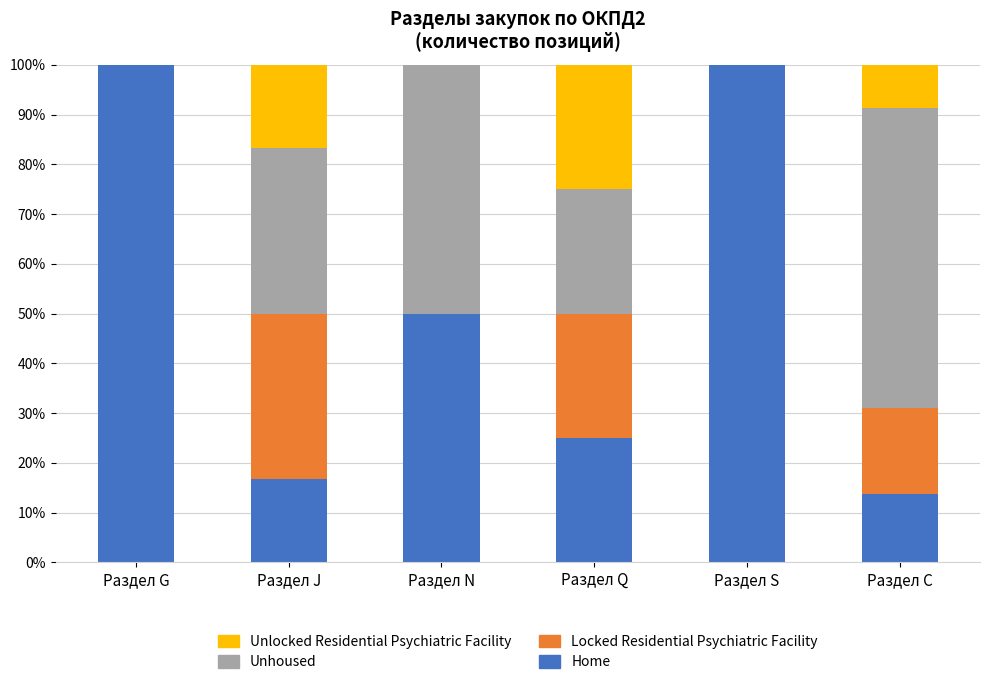

Reading left to right, what are the values for Home?

Раздел G=100.0	Раздел J=16.7	Раздел N=50.0	Раздел Q=25.0	Раздел S=100.0	Раздел С=13.8